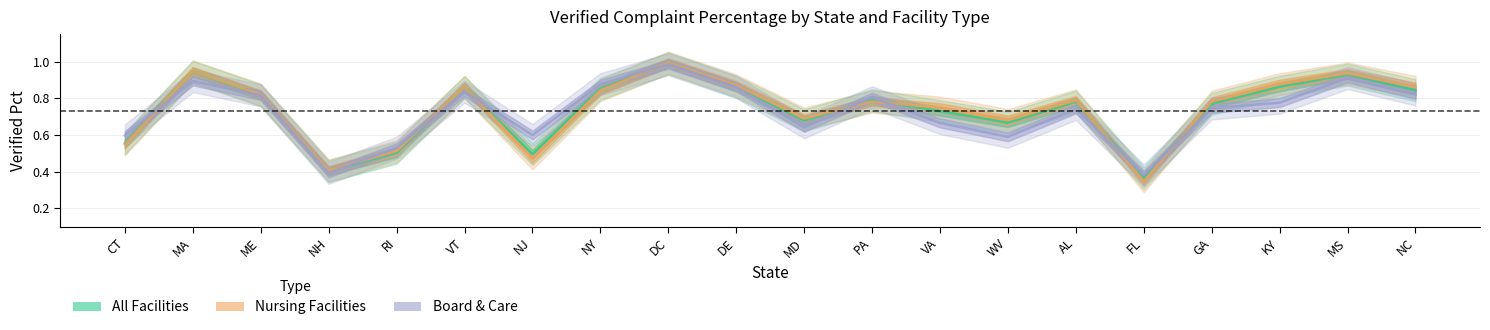

How many lines are shown in the chart?

3